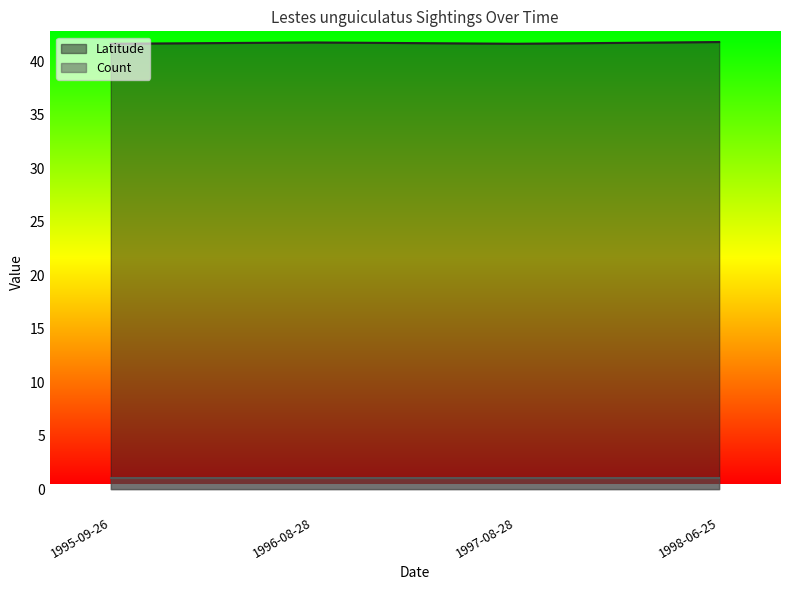

What is the value of the 2nd point from the left?

41.8